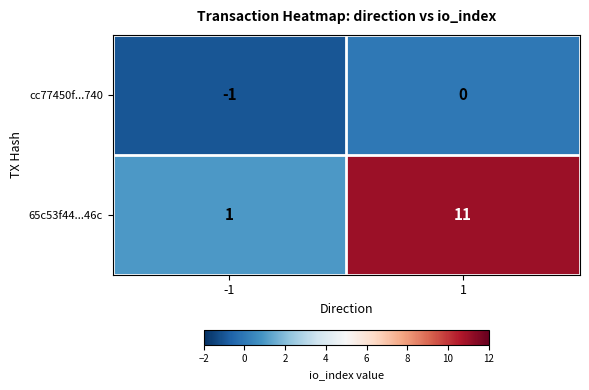

What is the difference between the 65c53f44...46c values at 1 and -1?

10